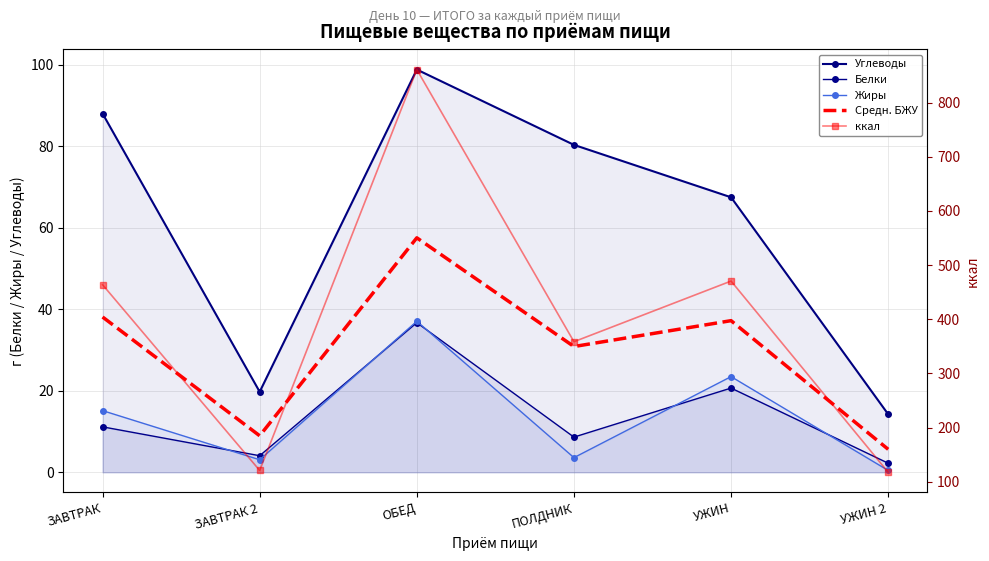

What are all the series names shown in the legend?

Углеводы, Белки, Жиры, Средн. БЖУ, ккал